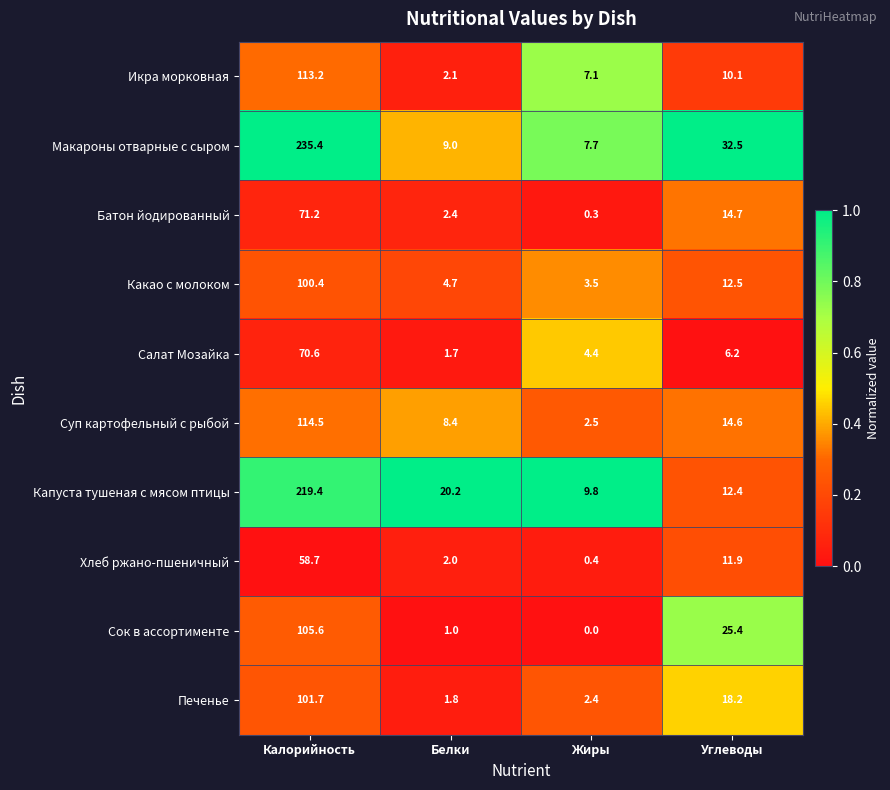

What is the total value across all series at Жиры?

38.1